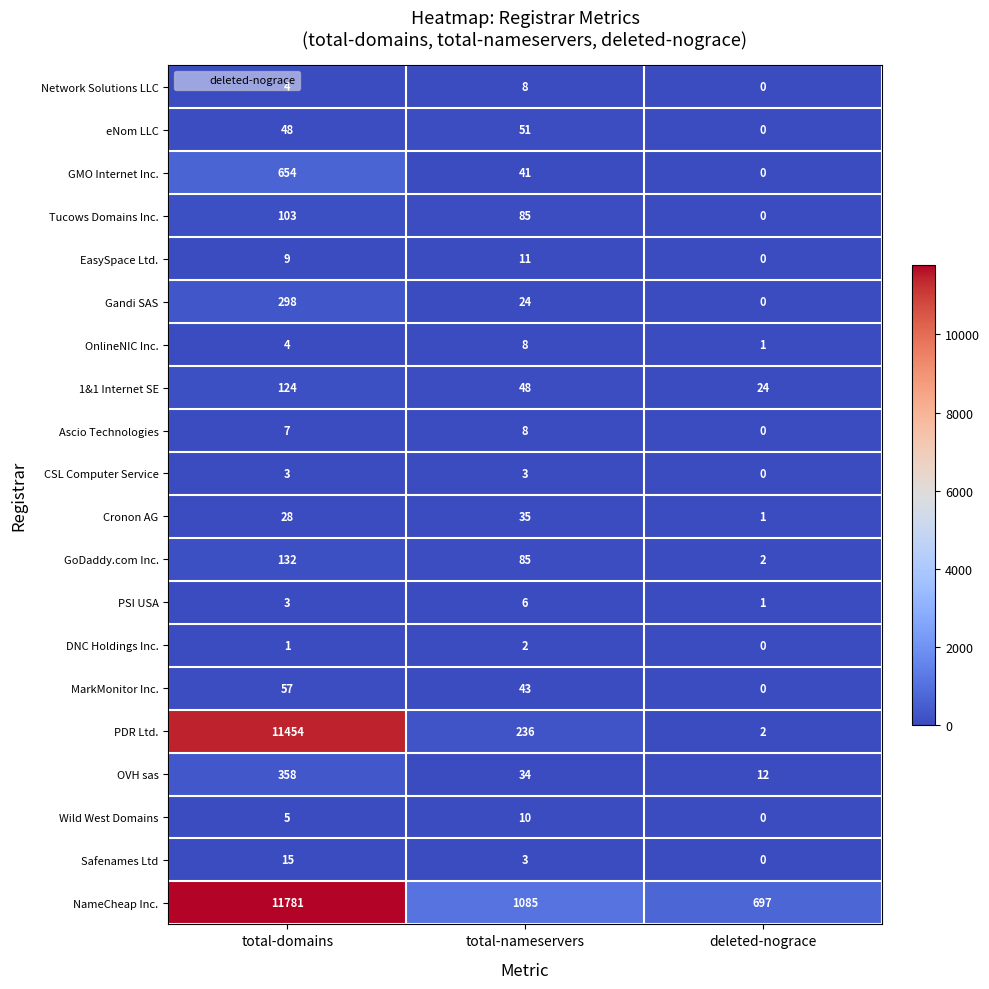

Between total-domains and deleted-nograce, which series saw the biggest shift?

PDR Ltd.